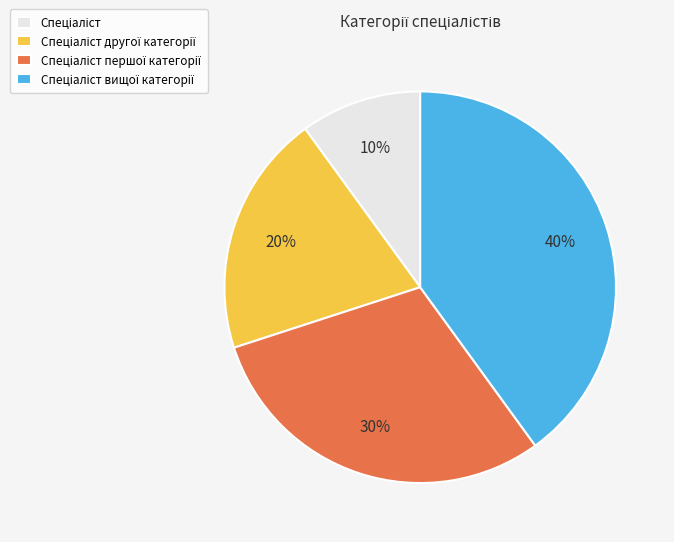

Is there a majority slice in this chart?

No